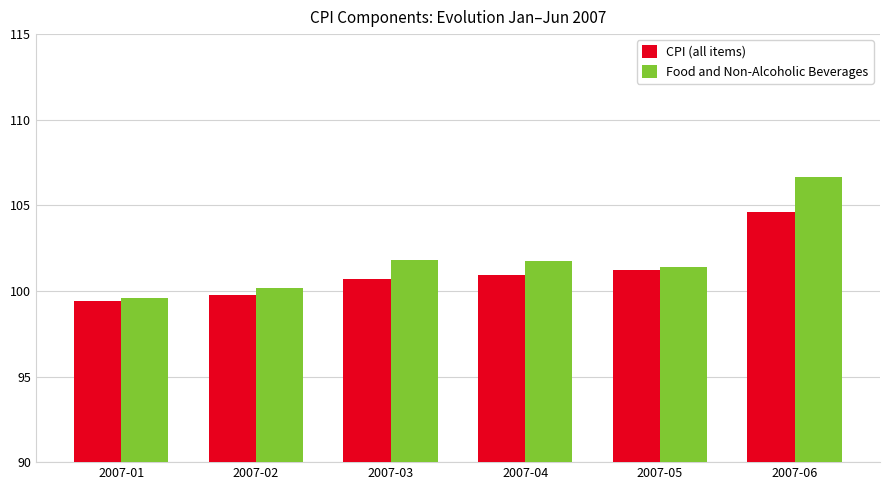

Is it true that CPI (all items) equals 57.2 at 2007-06?

False